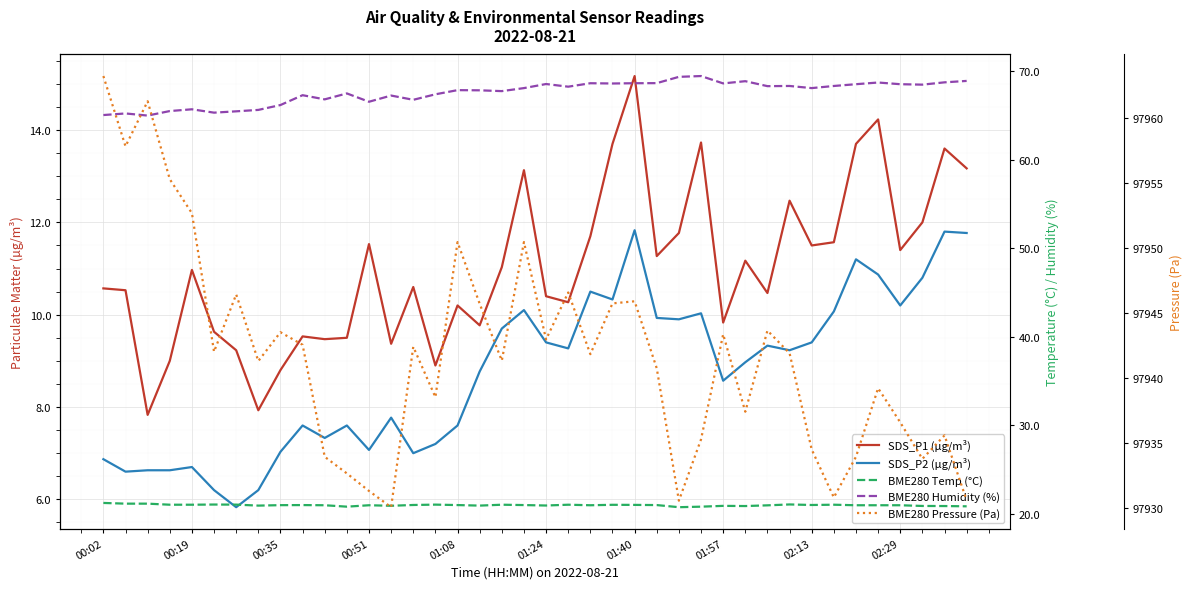

The value of BME280 Temp (°C) at 39 is 8.6. True or false?

False